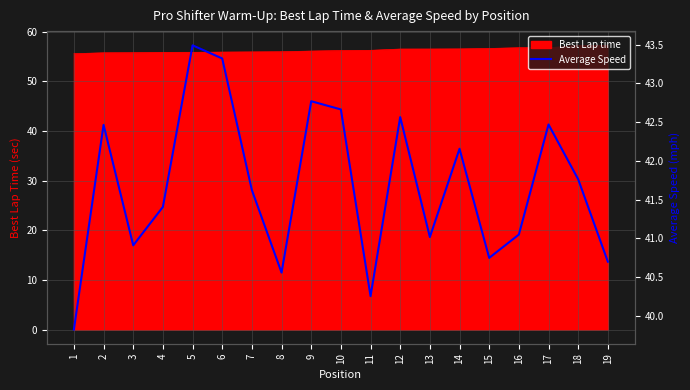

List the labels in order of value, largest first.

5, 6, 9, 10, 12, 17, 2, 14, 18, 7, 4, 16, 13, 3, 15, 19, 8, 11, 1